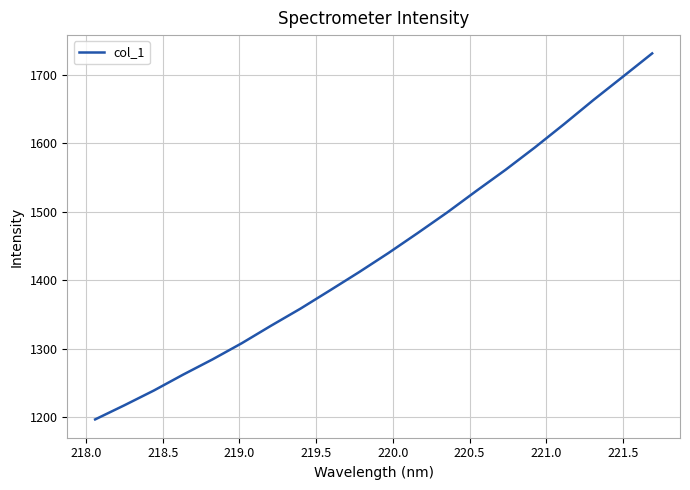

What is the smallest value displayed?

1197.0